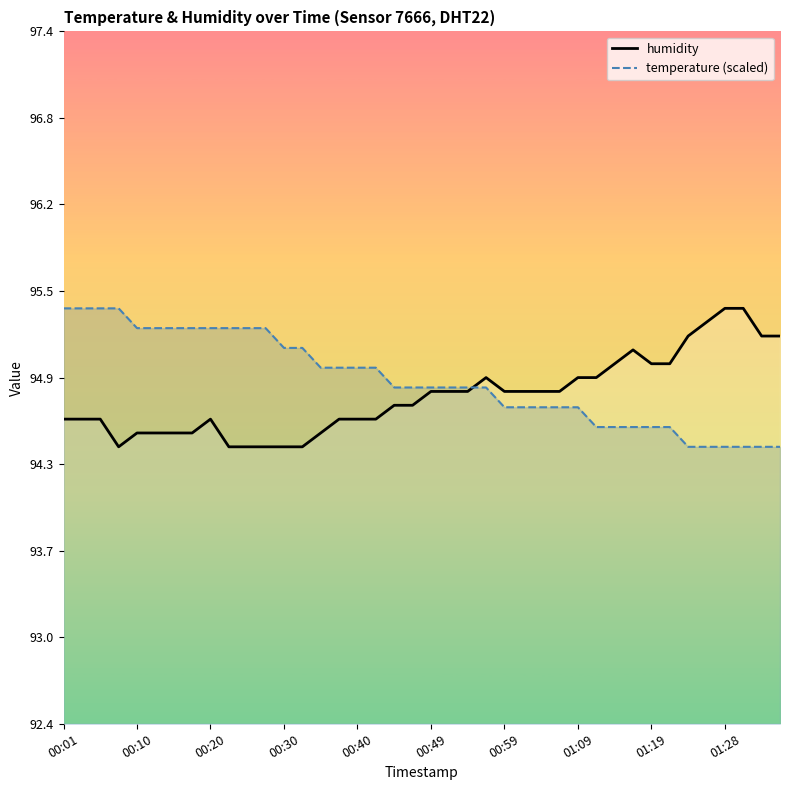

What is the greatest value displayed?

95.4